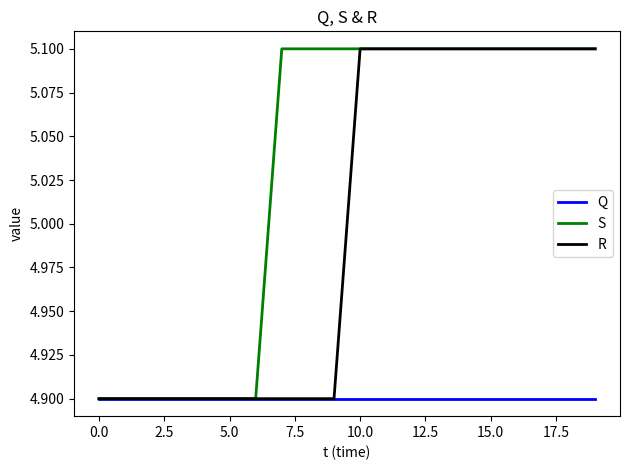

List the series in order of their overall mean, highest first.

S, R, Q